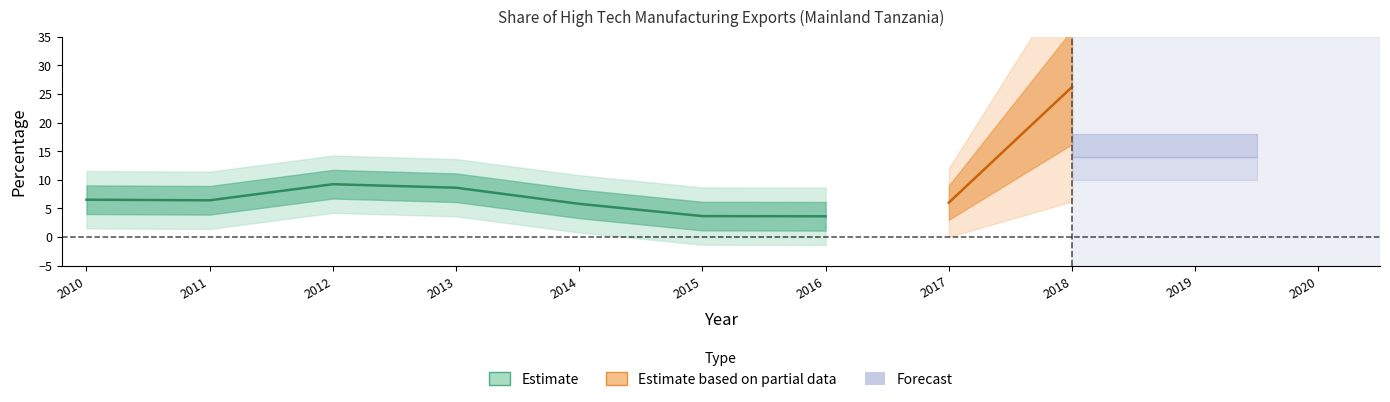

At which category does the data reach its first local valley?

2011